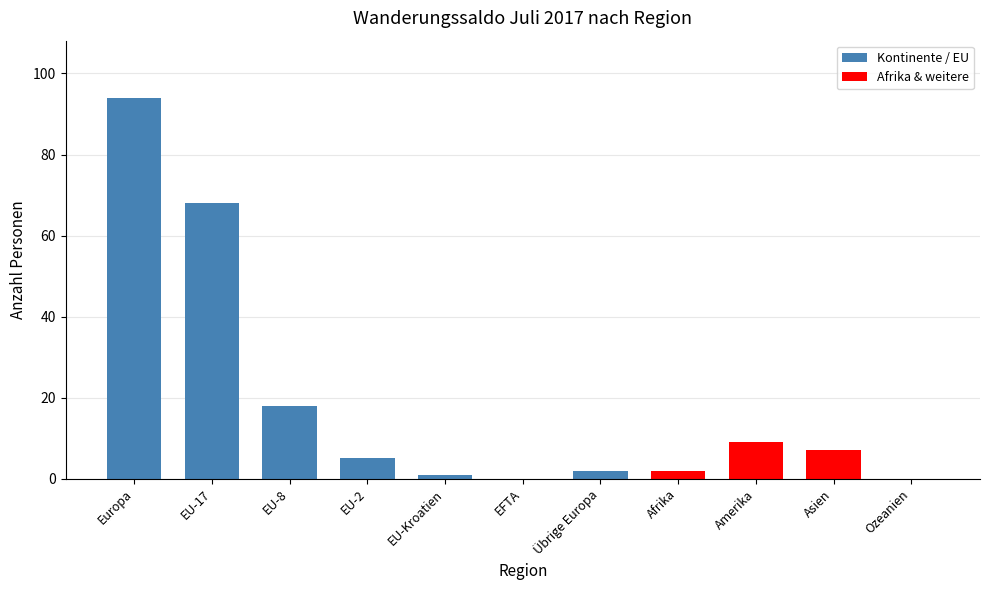

At which label is the value closest to 47?

EU-17